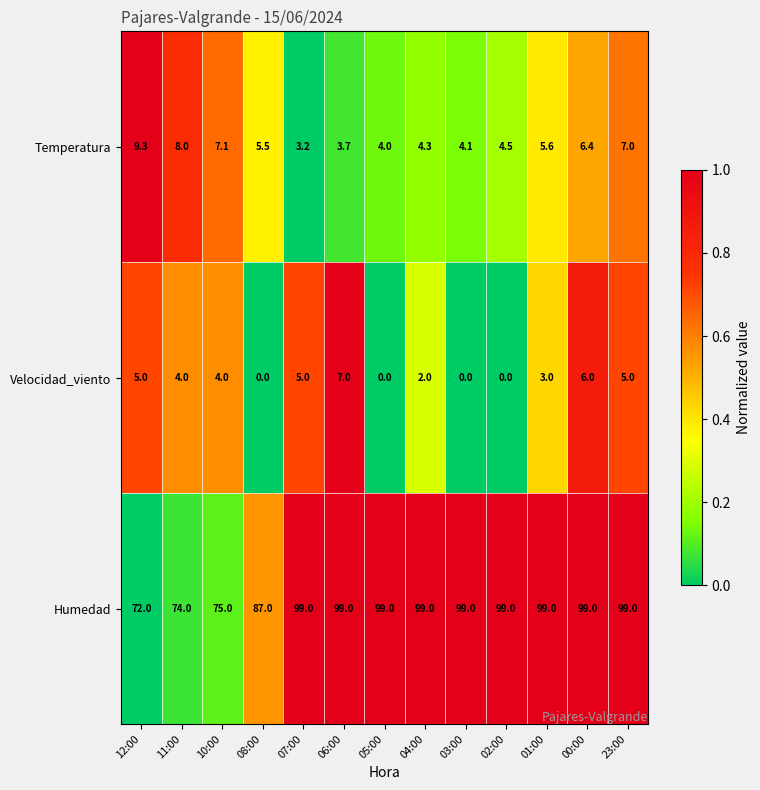

Is it true that Velocidad_viento equals -4.8 at 02:00?

False